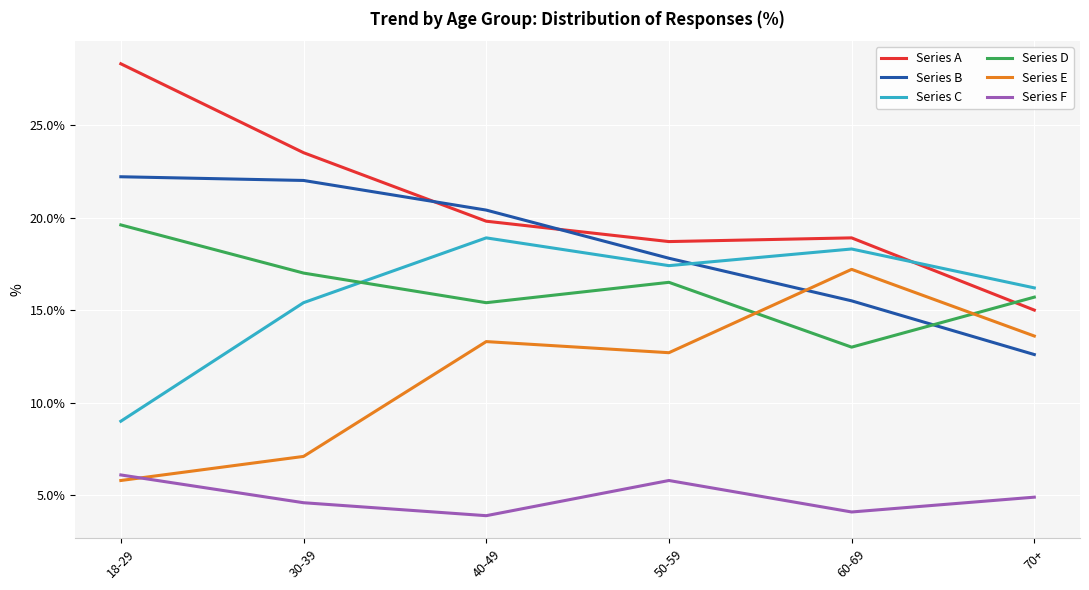

At which category does Series E reach its first local valley?

50-59